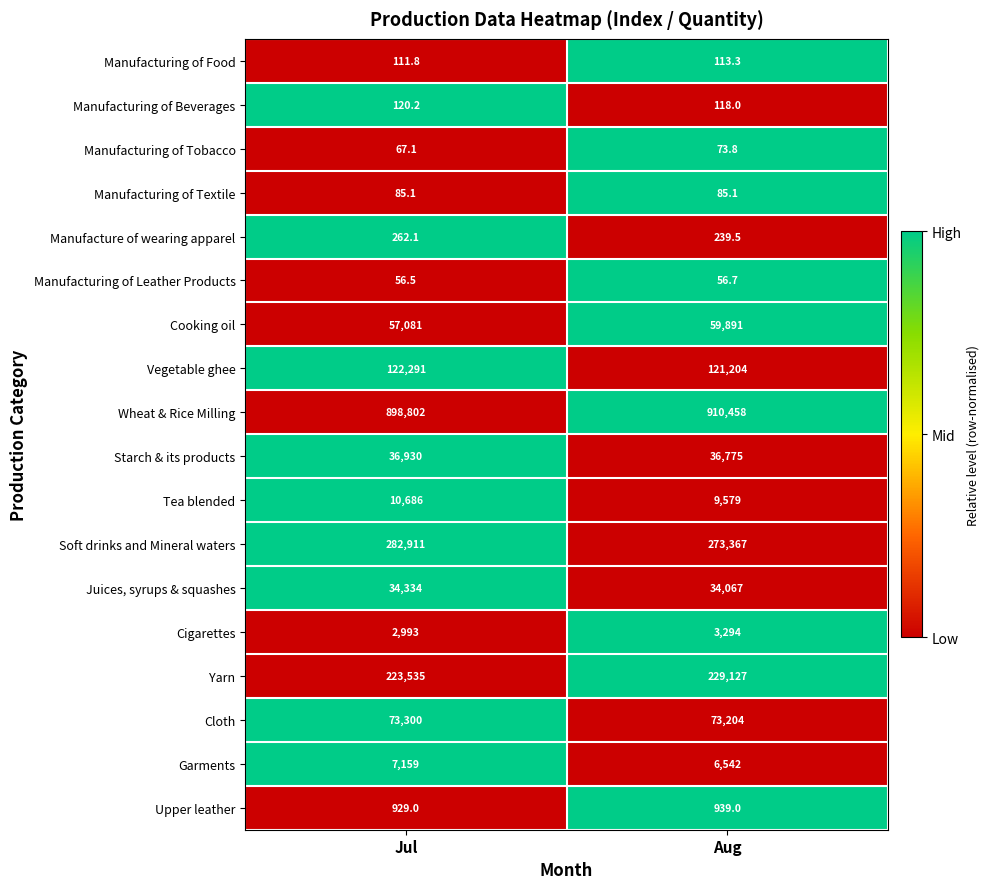

How many values in the Soft drinks and Mineral waters series are below 282911?

1